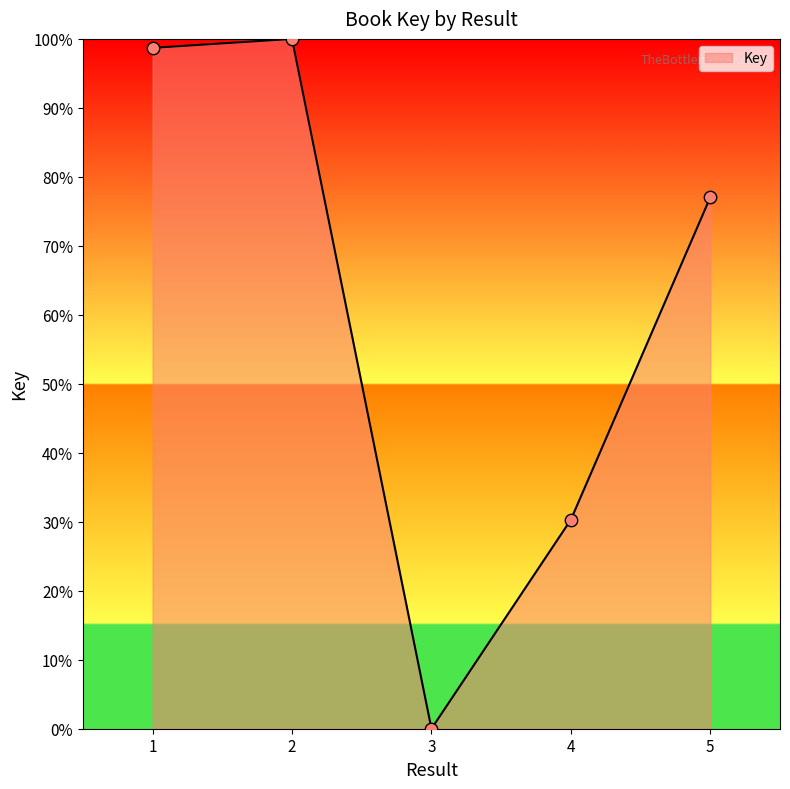

What is the change in value from 1 to 4?

-68.4